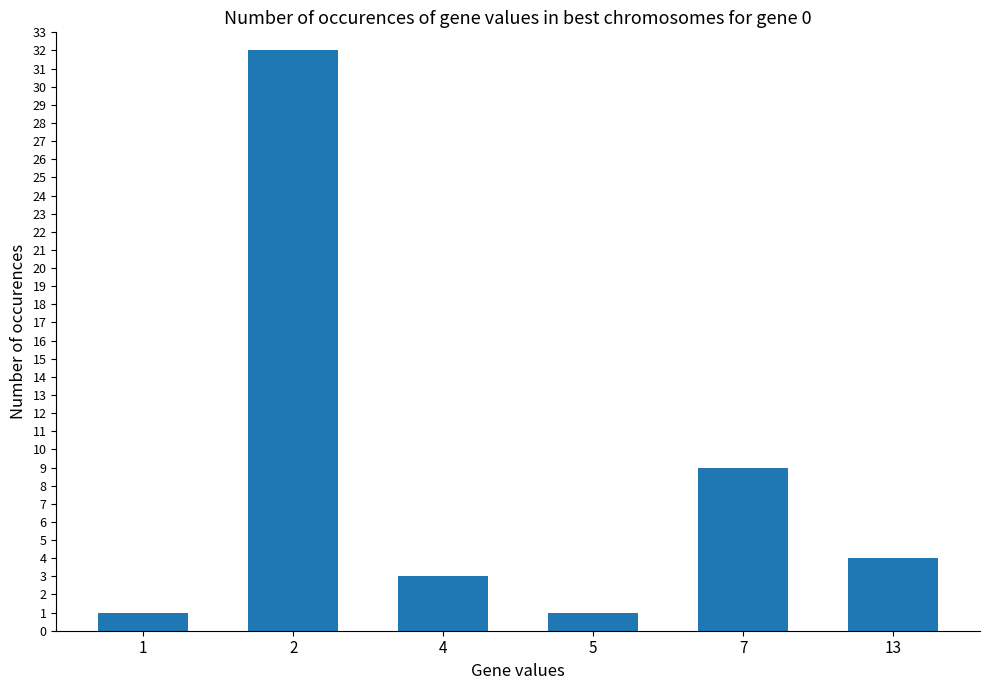

How many data points are less than 4?

3